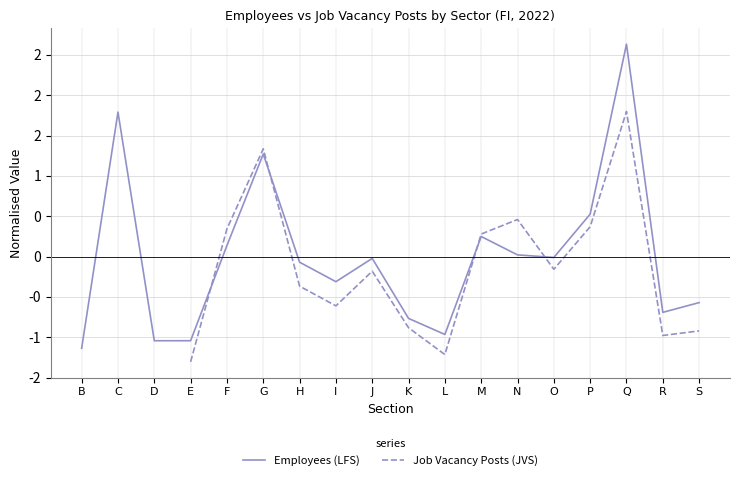

At which category does Employees (LFS) reach its first local peak?

C